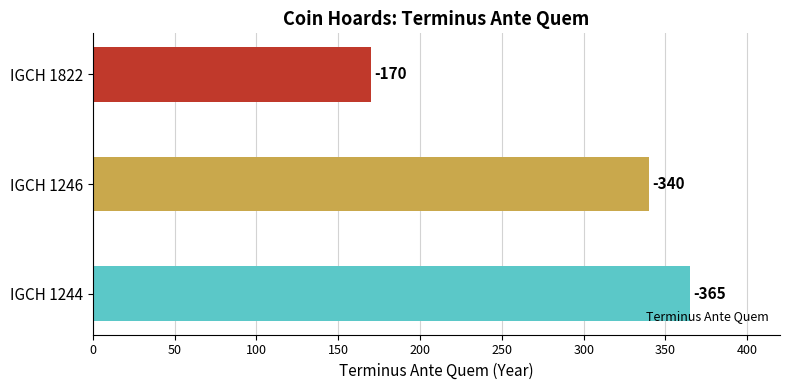

How many bars are there in total?

3